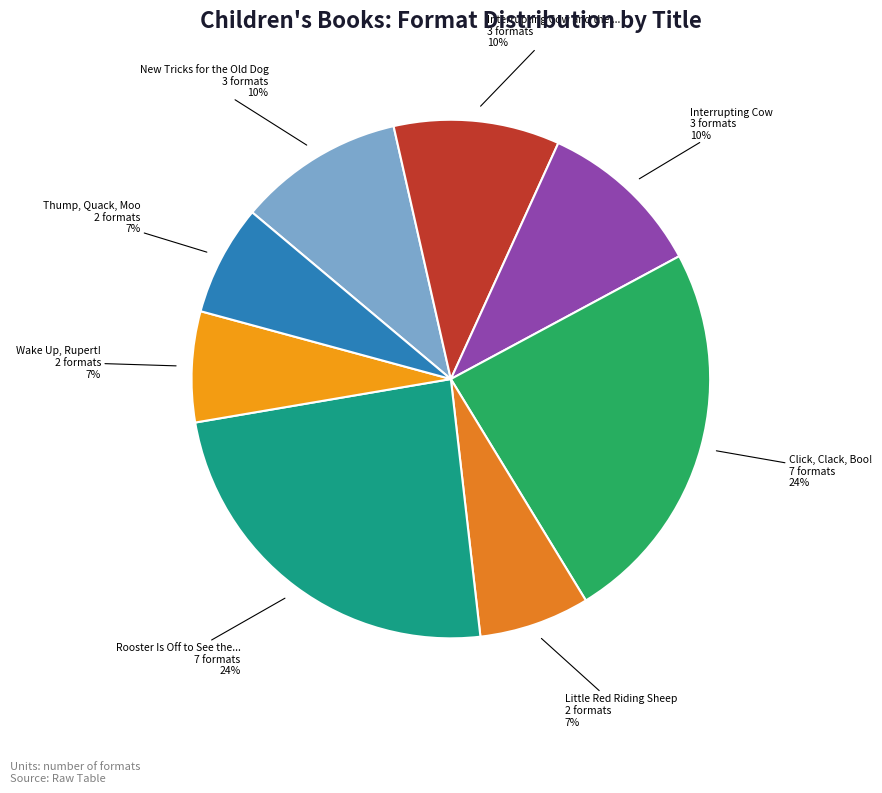

How many segments does this pie chart have?

8